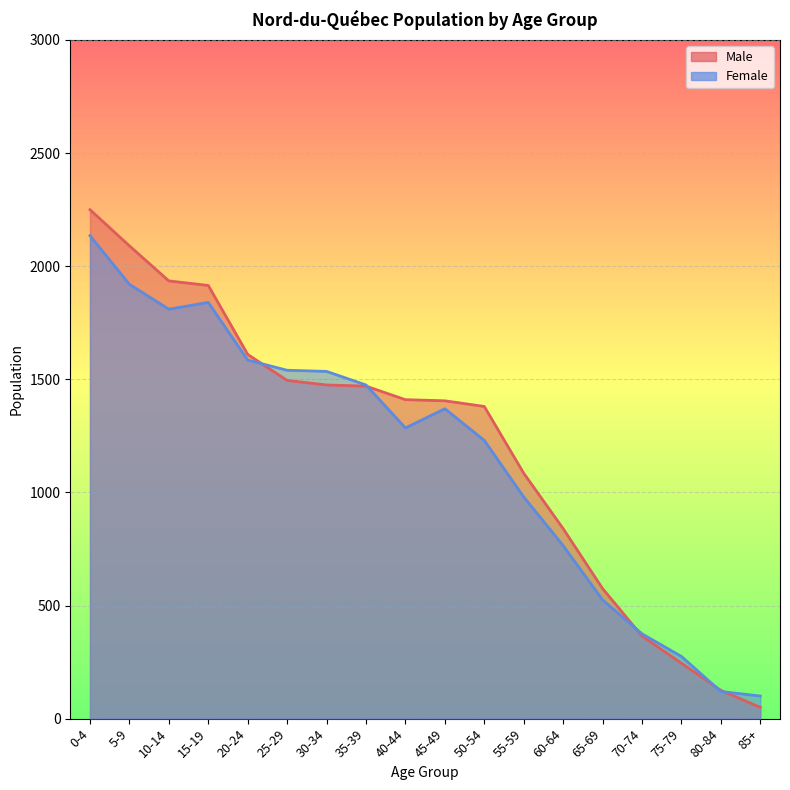

Reading left to right, transcribe all the data shown in this chart.

Male: 2250	2090	1935	1915	1610	1495	1475	1470	1410	1405	1380	1085	840	575	365	245	125	50
Female: 2135	1920	1810	1840	1585	1540	1535	1475	1285	1370	1230	980	765	525	375	275	120	100